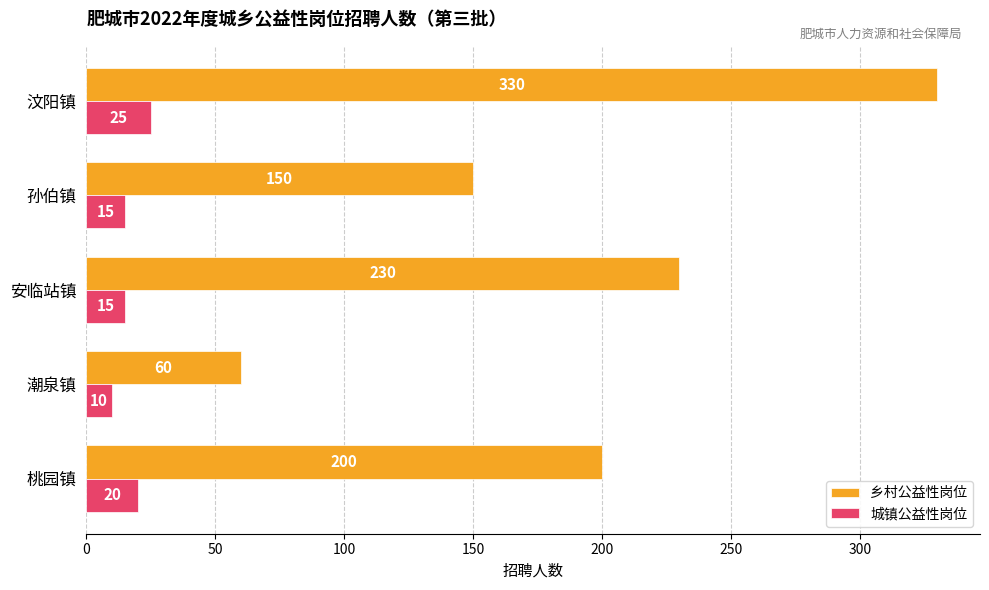

Rank the series by their average value, from lowest to highest.

城镇公益性岗位, 乡村公益性岗位